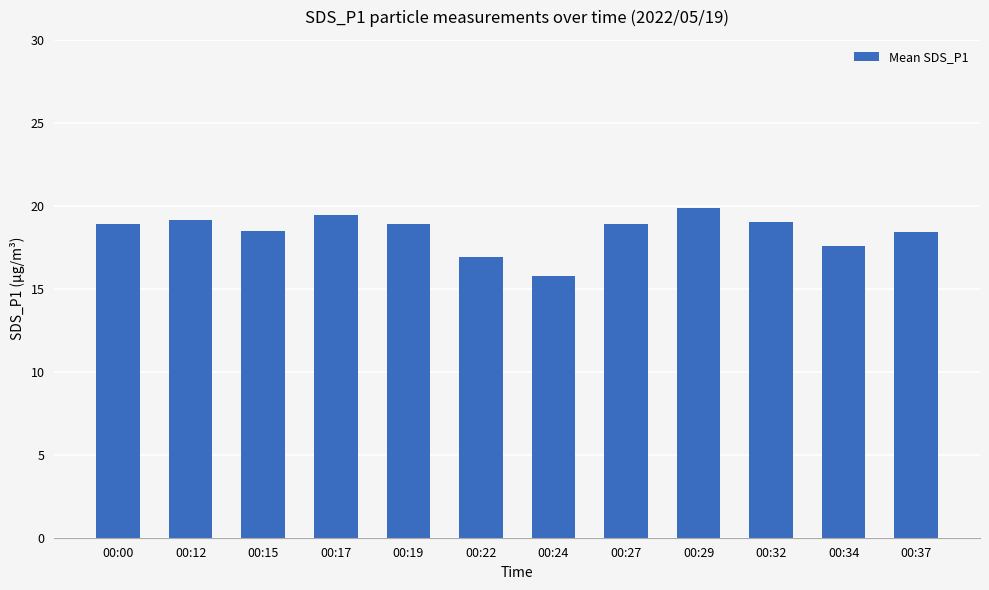

Is it true that the value at 00:22 is 4.3?

False